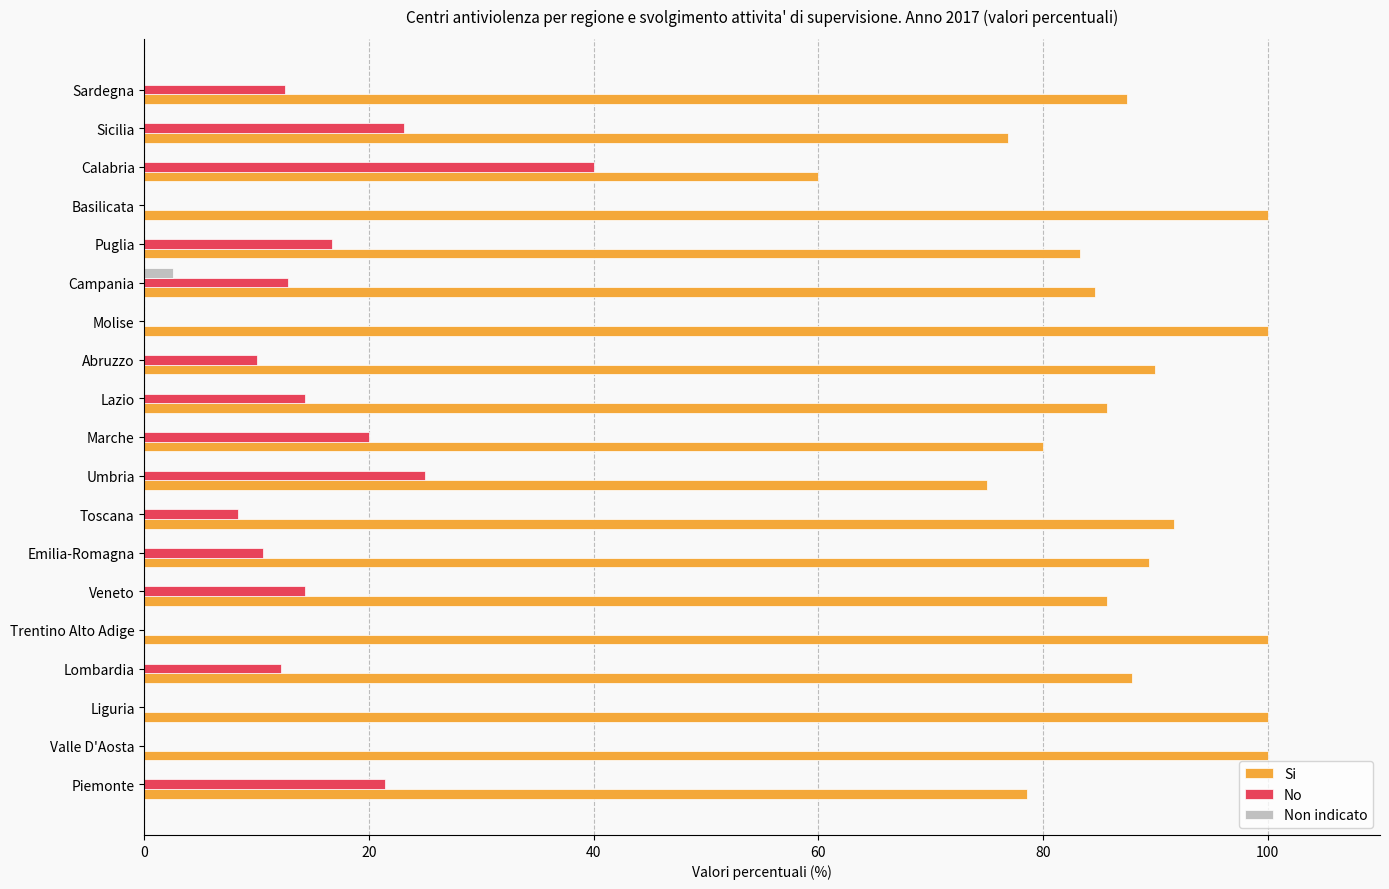

Is it true that Si equals 53.6 at Campania?

False